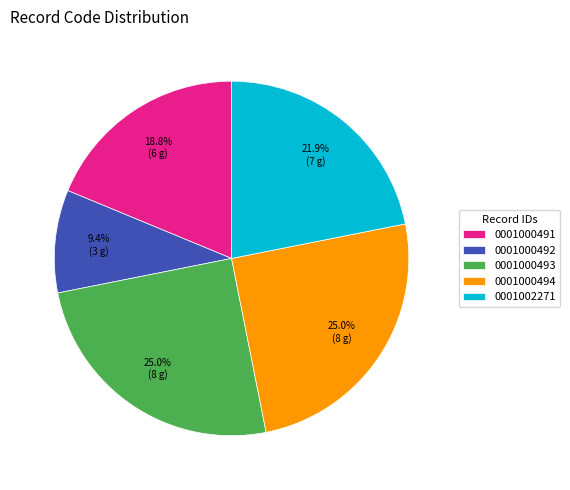

Count the number of slices in the pie.

5